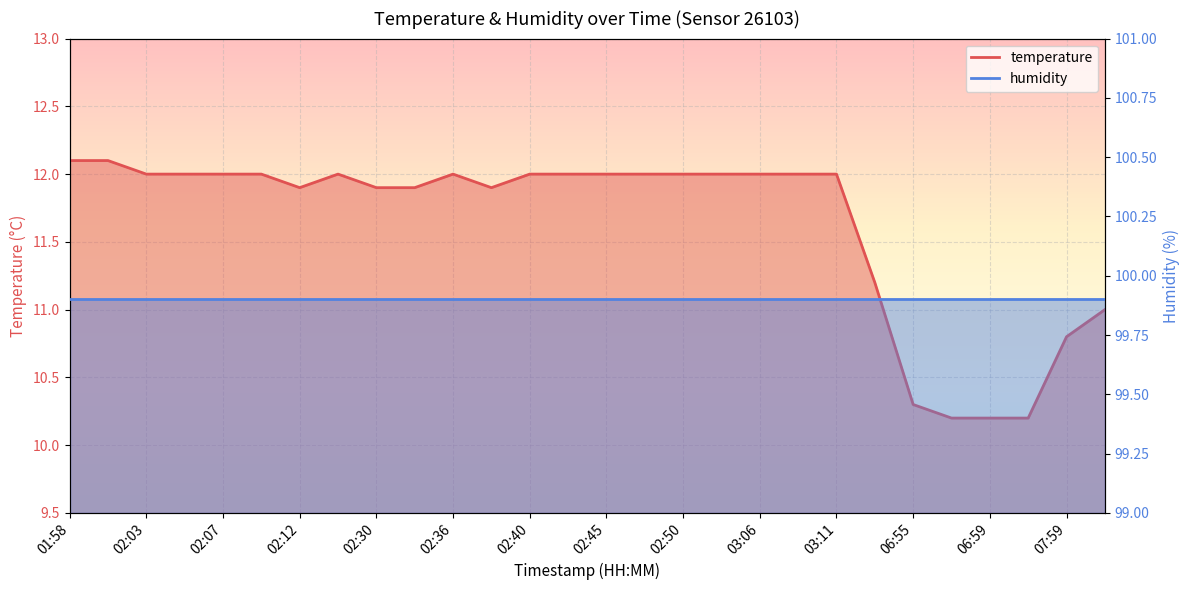

Reading left to right, list all the values displayed in this chart.

12.1	12.1	12.0	12.0	12.0	12.0	11.9	12.0	11.9	11.9	12.0	11.9	12.0	12.0	12.0	12.0	12.0	12.0	12.0	12.0	12.0	11.2	10.3	10.2	10.2	10.2	10.8	11.0